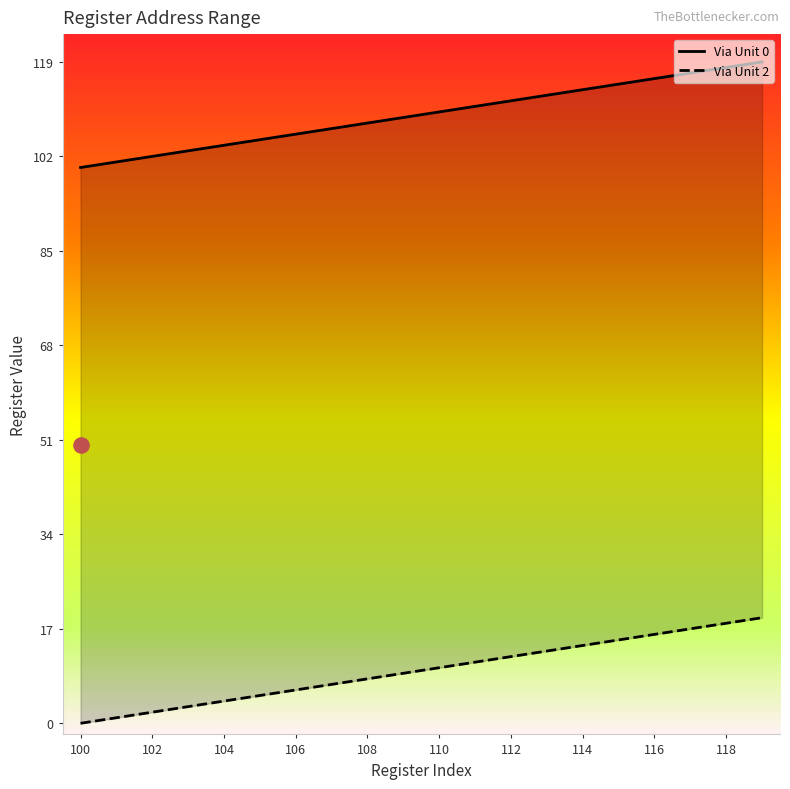

What is the total value across all series at 101?

102